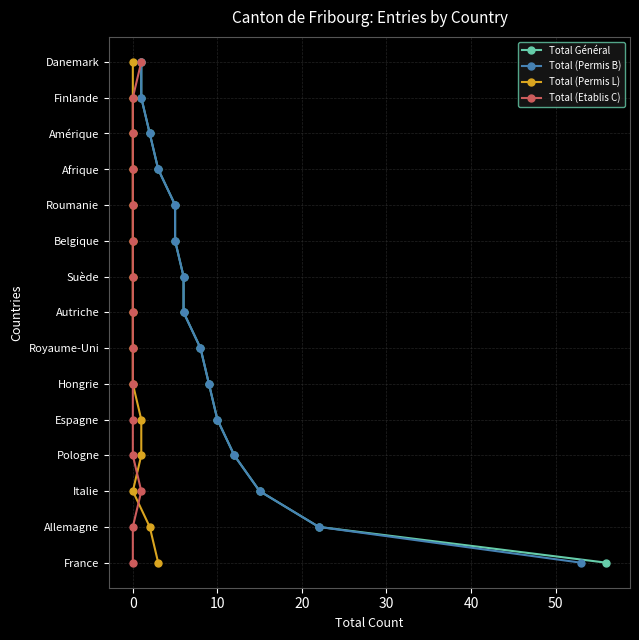

How many series are shown in this chart?

4